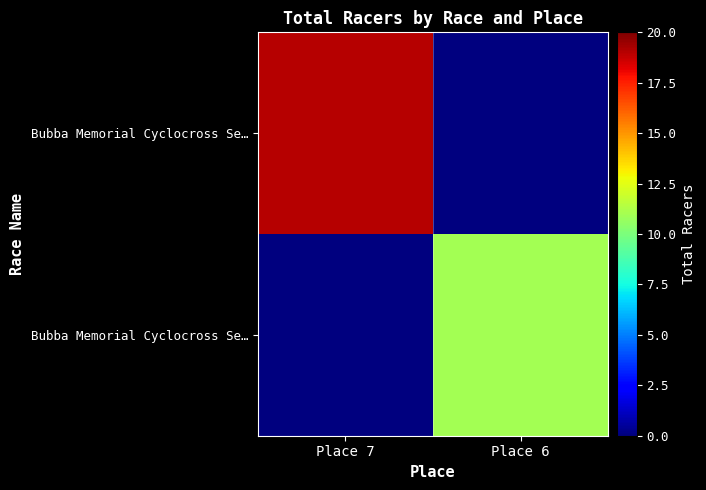

What is the total value across all series at Place 6?

11.0